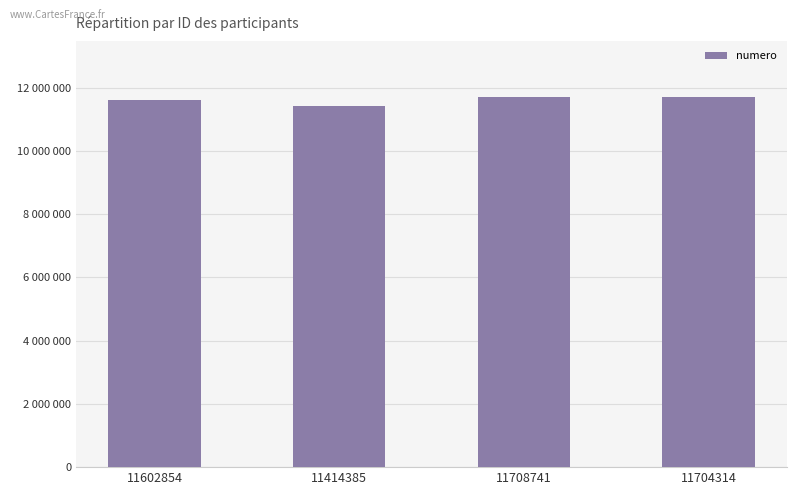

Are the bars horizontal?

No